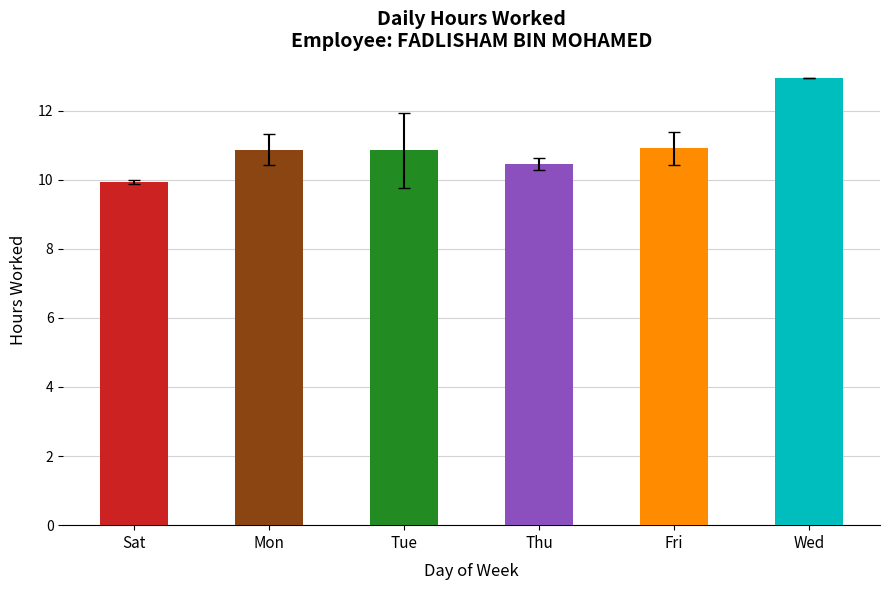

Is it true that the value at 24-Mon is -8.1?

False